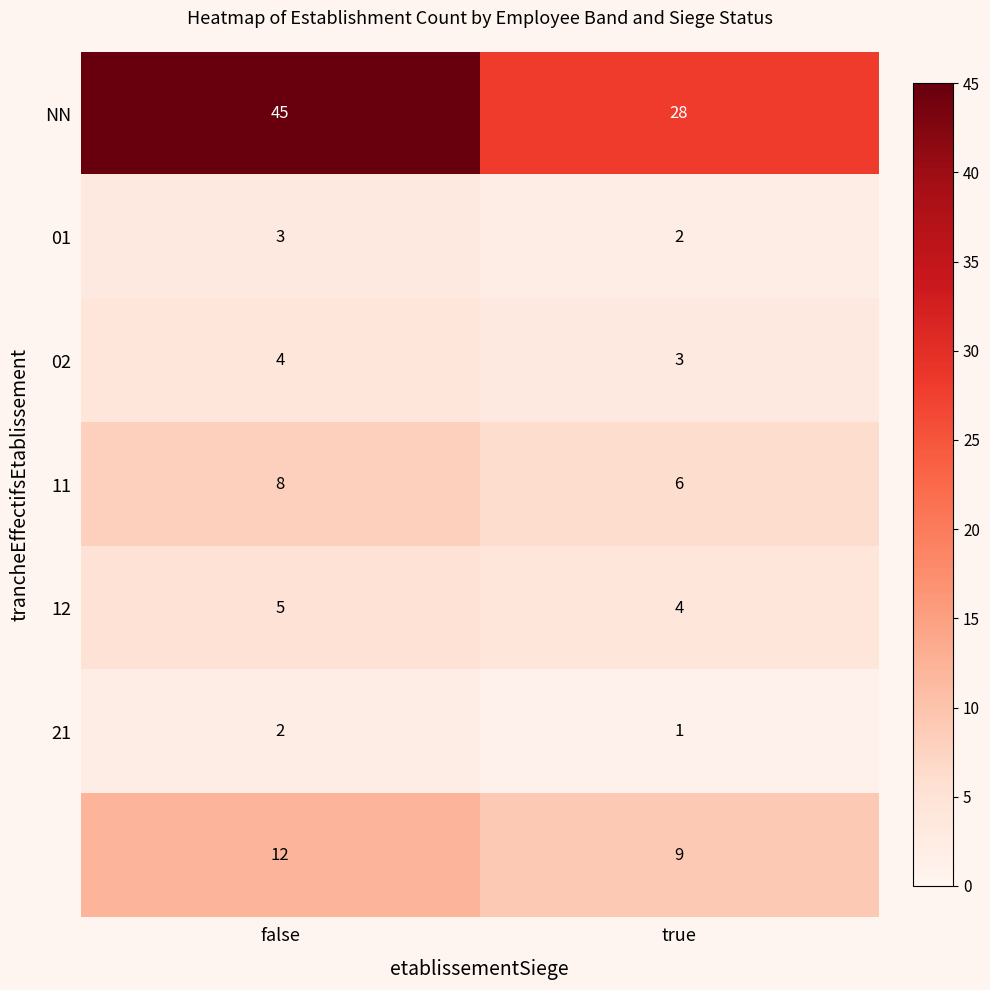

At which category is the sum across all series the highest?

false